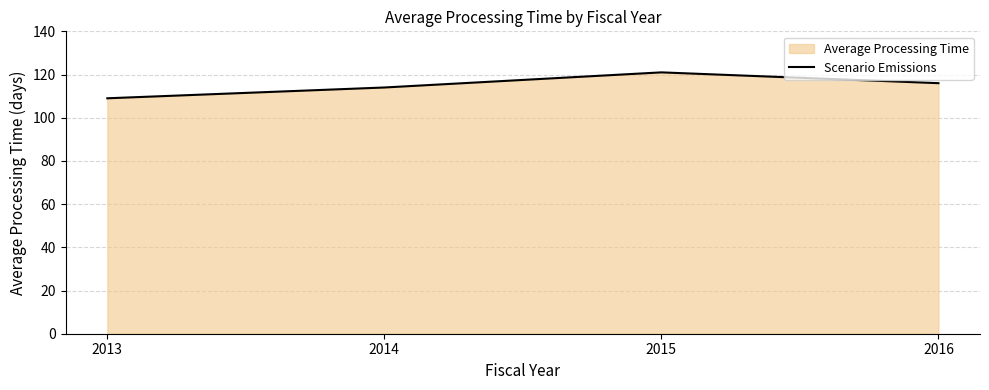

Between 2016 and 2015, which is larger?

2015